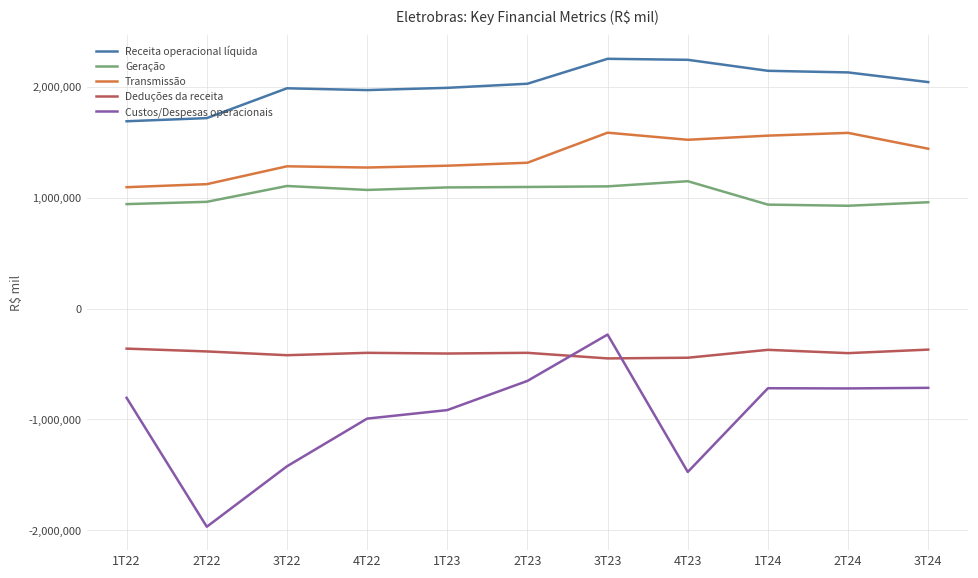

What is the total value across all series at 3T24?

3358164